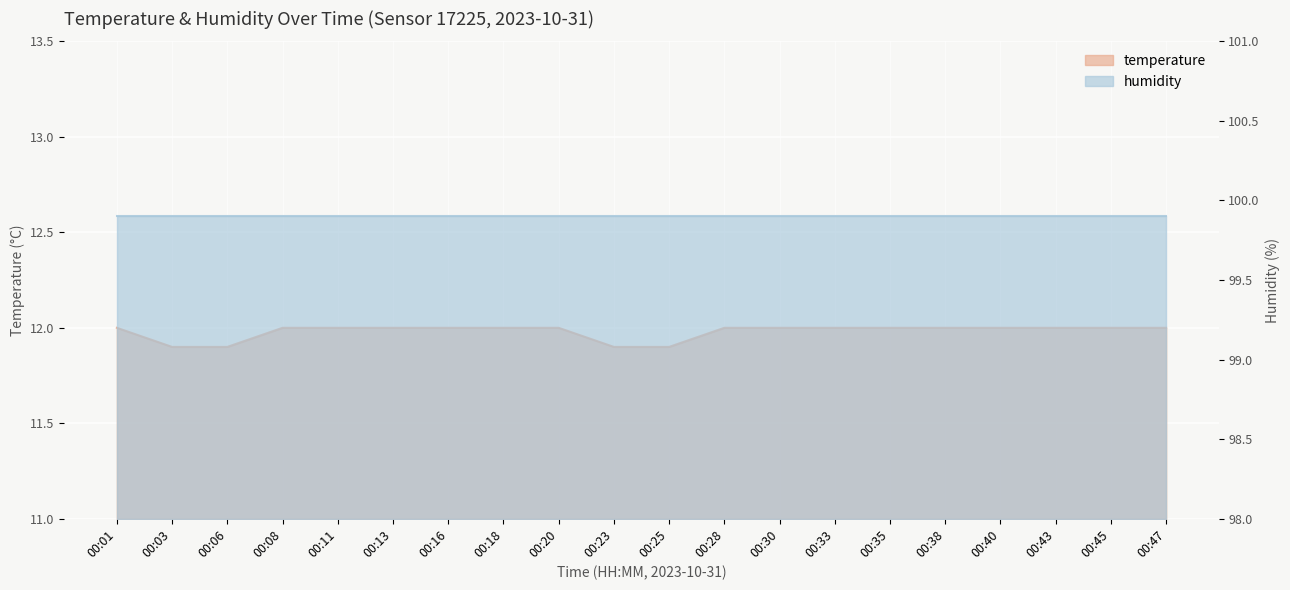

List the labels in order of value, smallest first.

00:03, 00:06, 00:23, 00:25, 00:01, 00:08, 00:11, 00:13, 00:16, 00:18, 00:20, 00:28, 00:30, 00:33, 00:35, 00:38, 00:40, 00:43, 00:45, 00:47